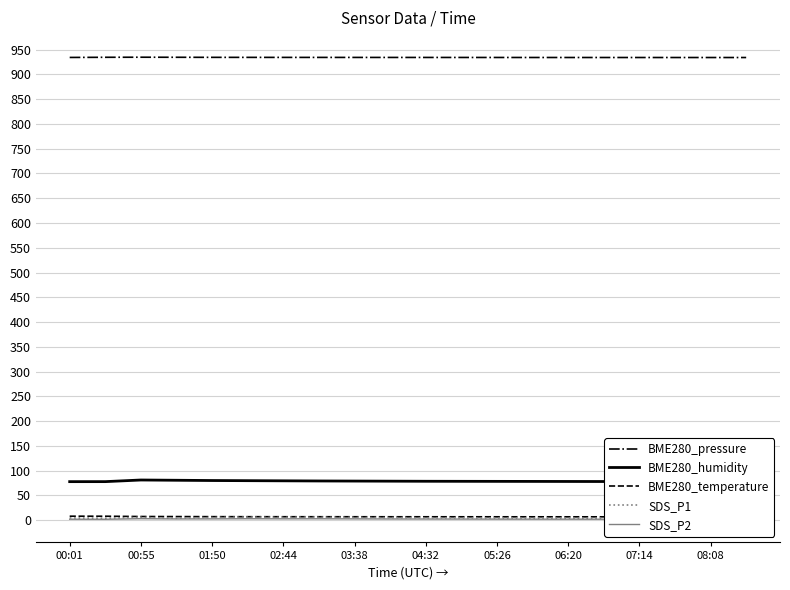

What is the average value of the SDS_P2 series?

2.3